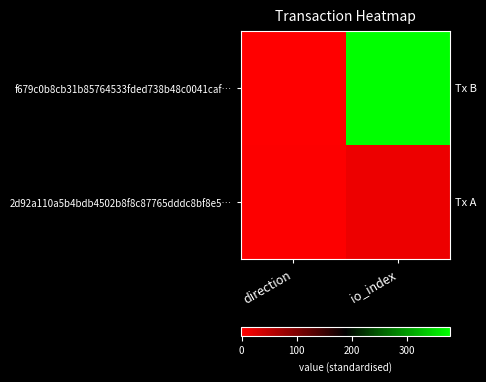

What is the total value across all series at io_index?

392